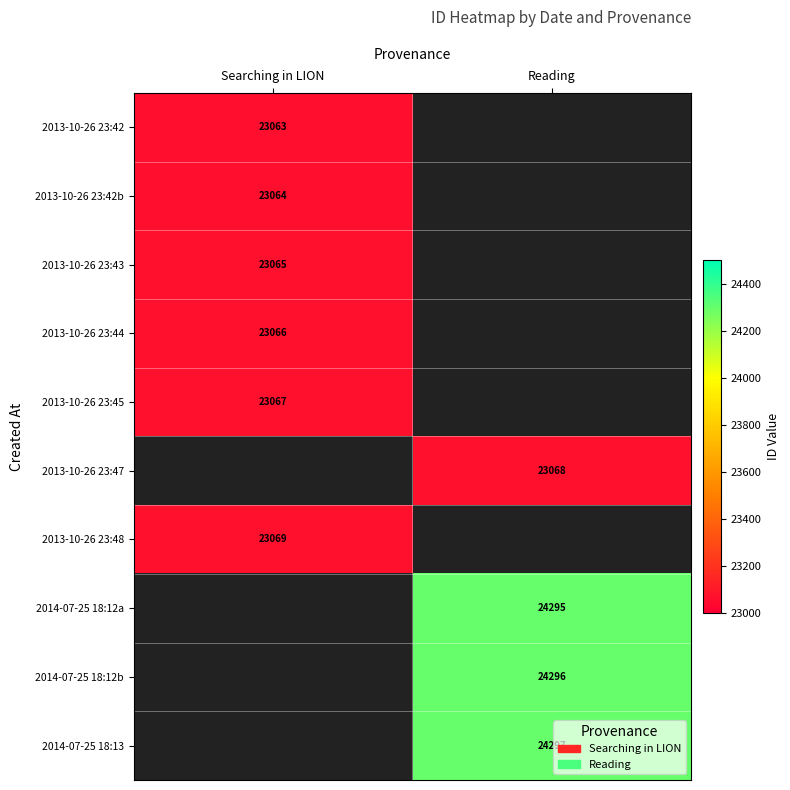

The 2013-10-26 23:47 series shows 38435 at Reading. True or false?

False